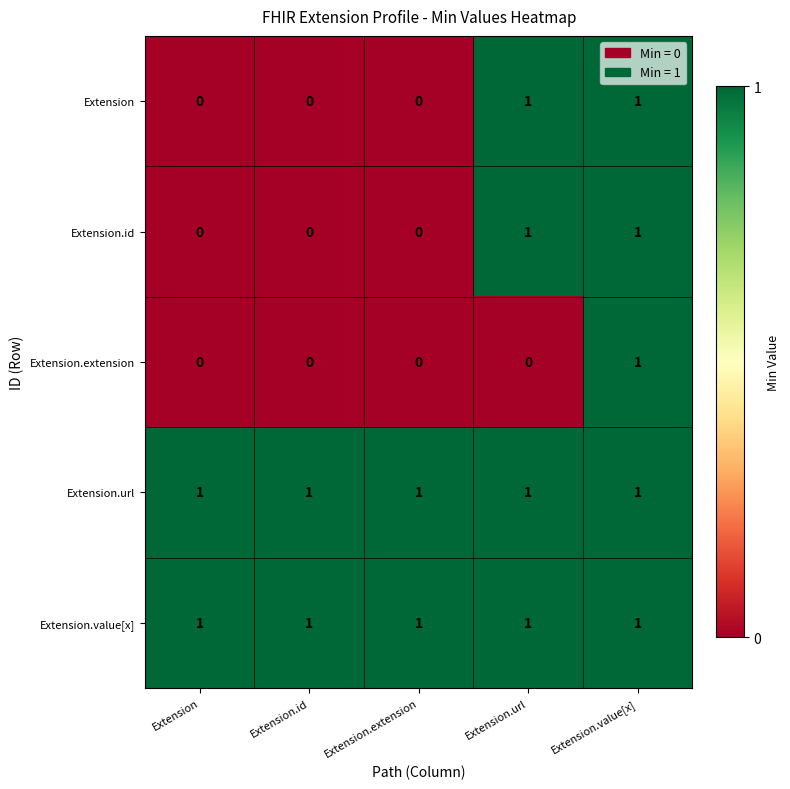

At which category is the sum across all series the highest?

Extension.value[x]